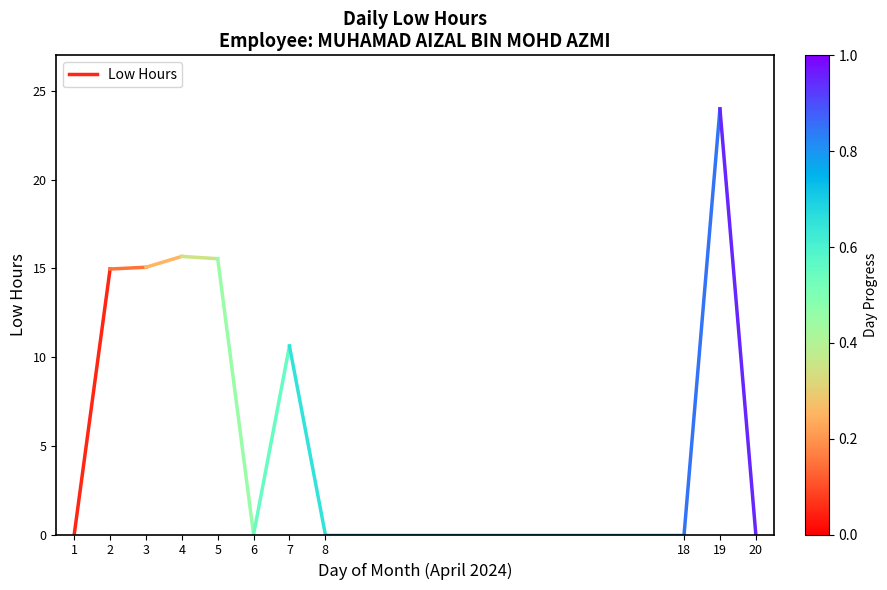

How many lines are shown in the chart?

1